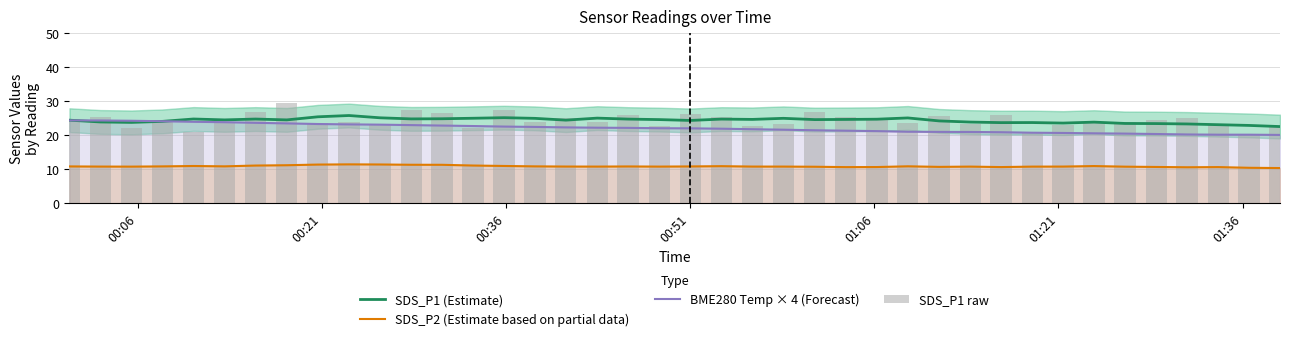

True or false: BME280 Temp × 4 (Forecast) and SDS_P2 (Estimate based on partial data) intersect in this chart.

False